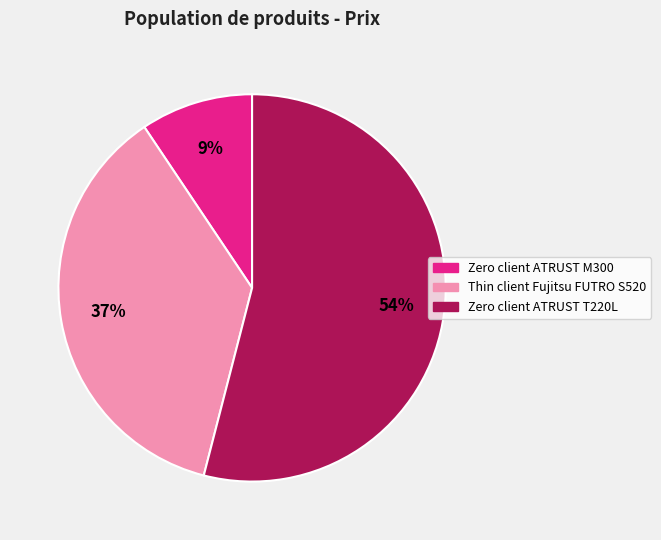

Is there any slice that represents more than half of the pie?

Yes